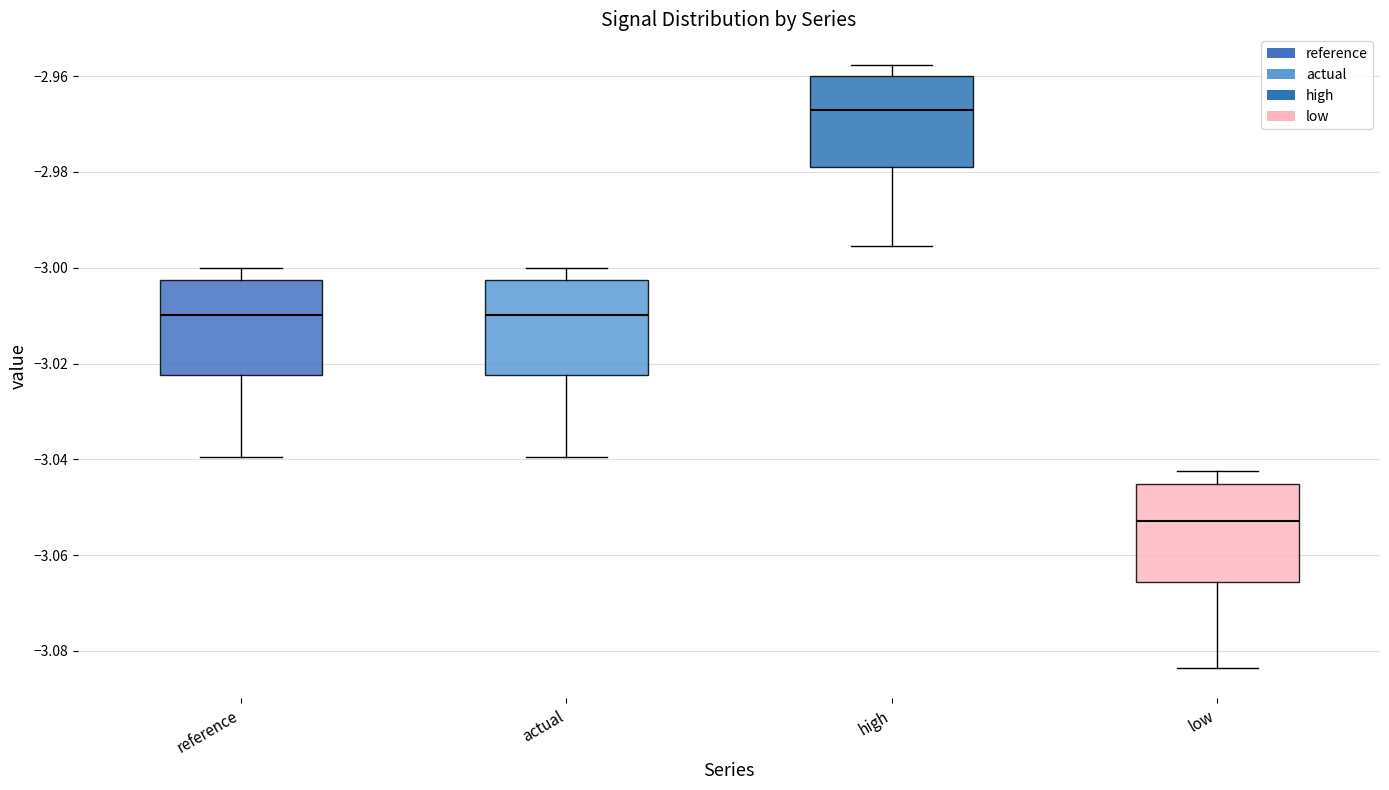

Which box has the lowest median line?

low